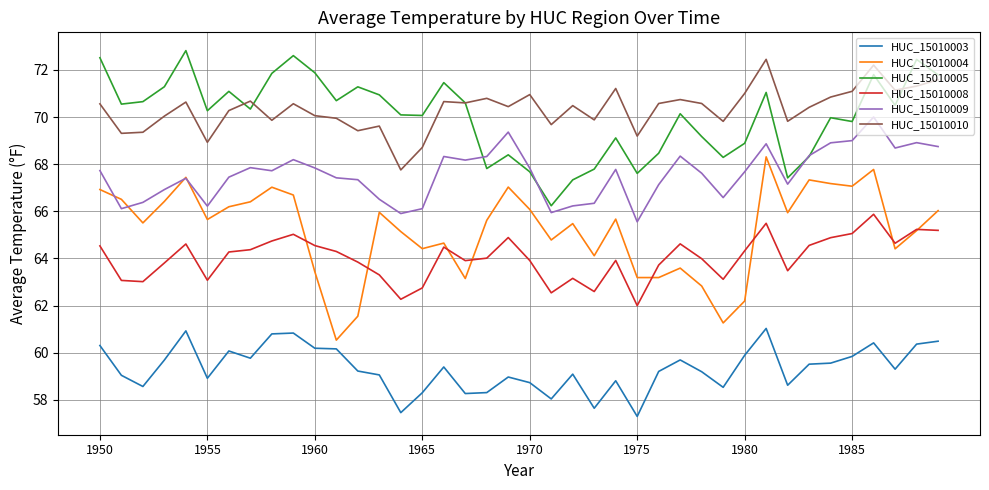

What is the lowest value of the HUC_15010003 series?

57.3